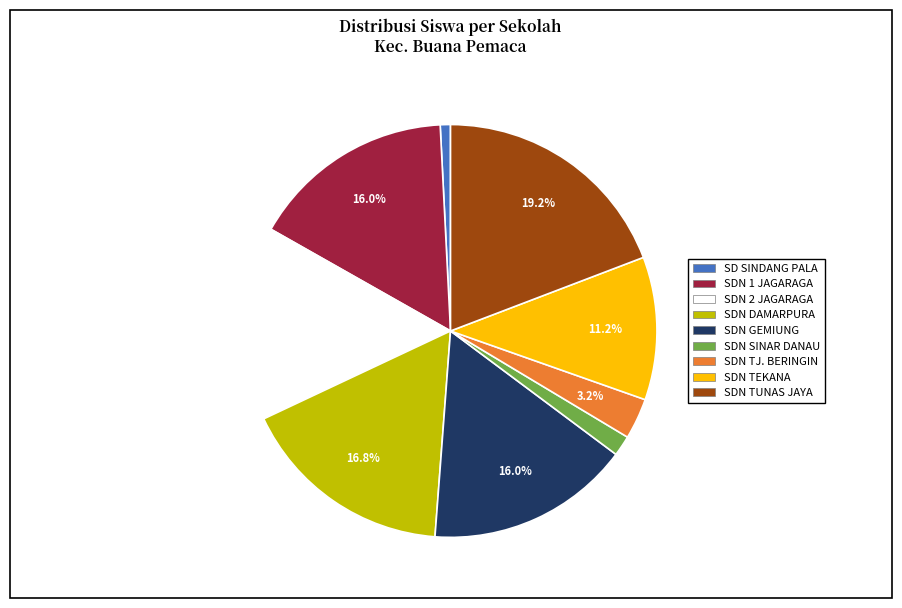

Is there any slice that represents more than half of the pie?

No